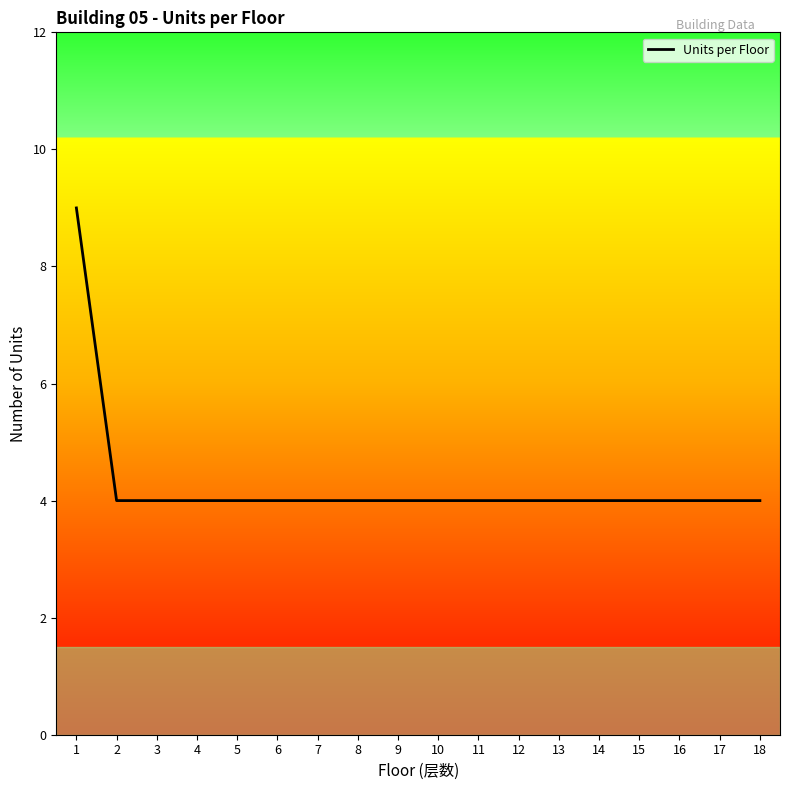

Approximately how many times larger is the value at 5 compared to 13?

1.0